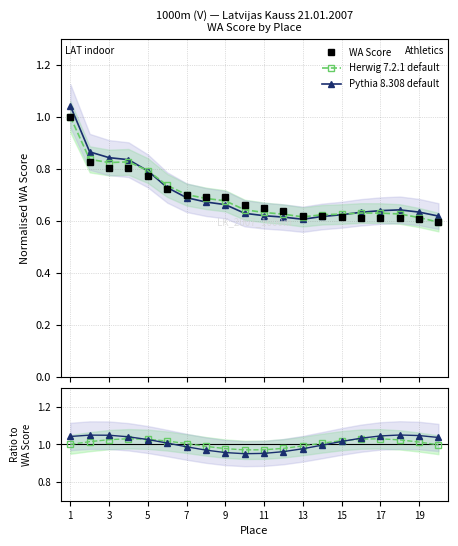

What is the difference between the second highest and second lowest values in the Herwig 7.2.1 default series?

0.2